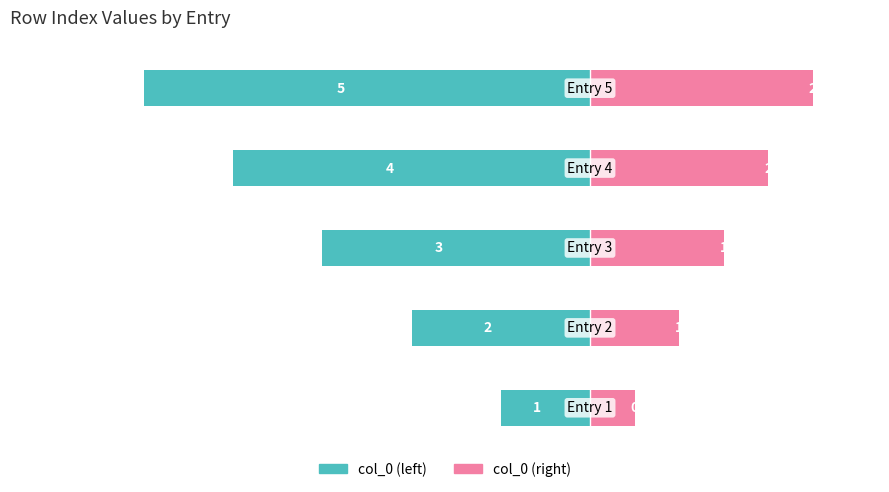

How many series are shown in this chart?

2